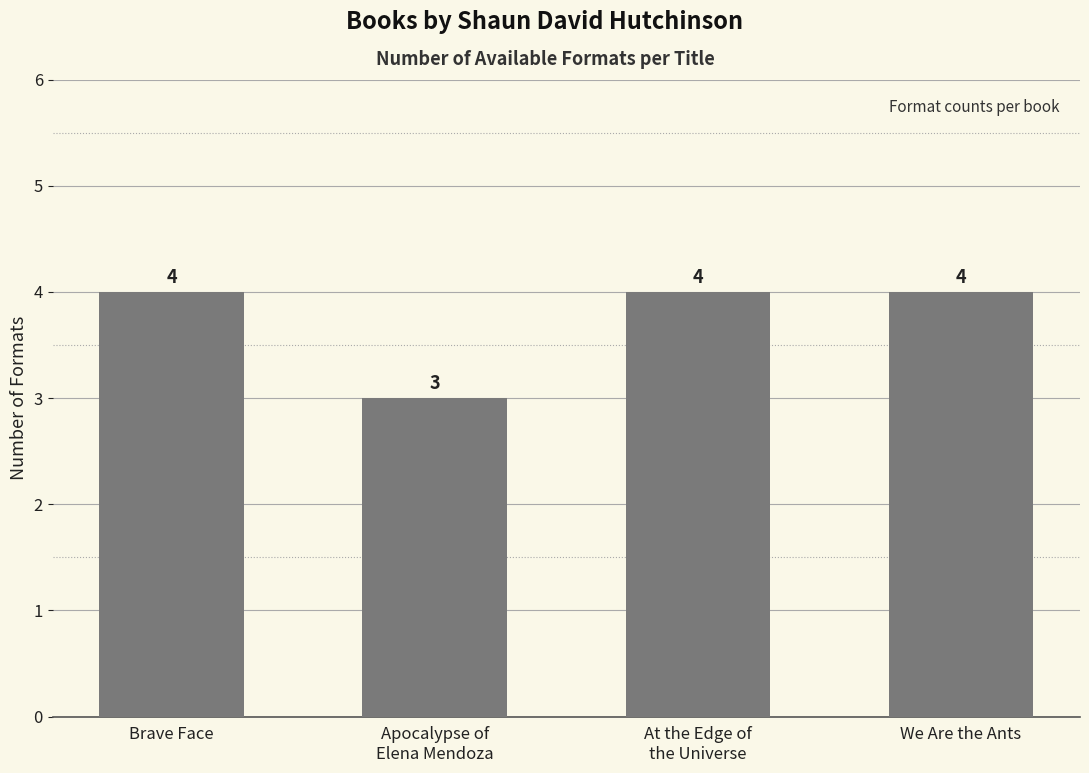

What position from the left is We Are the Ants?

4